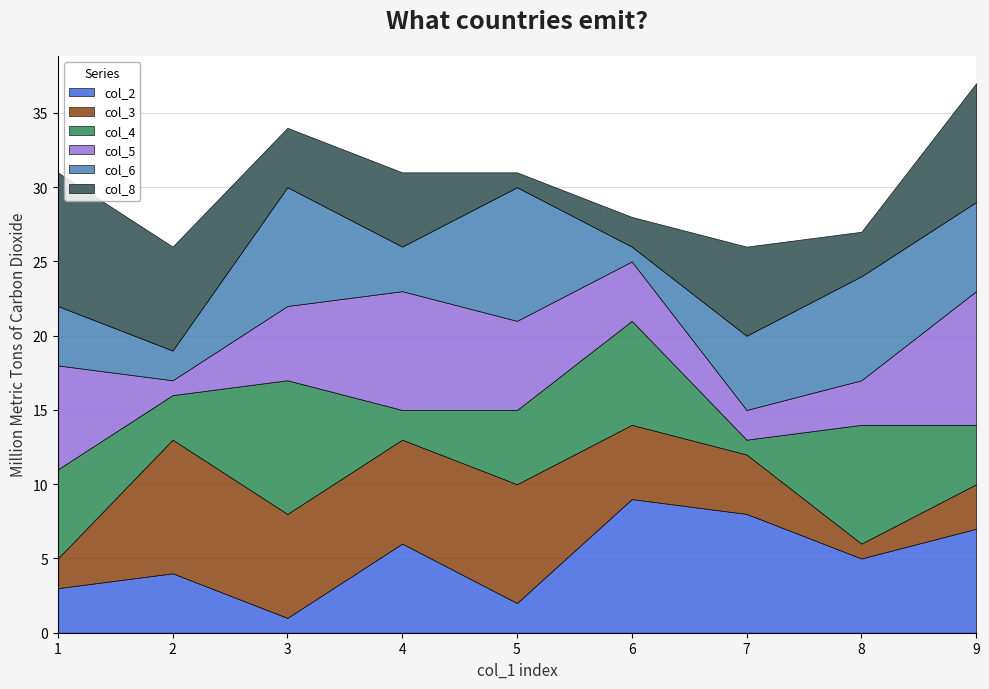

What is the sum of the col_4 values at 1 and 7?

7